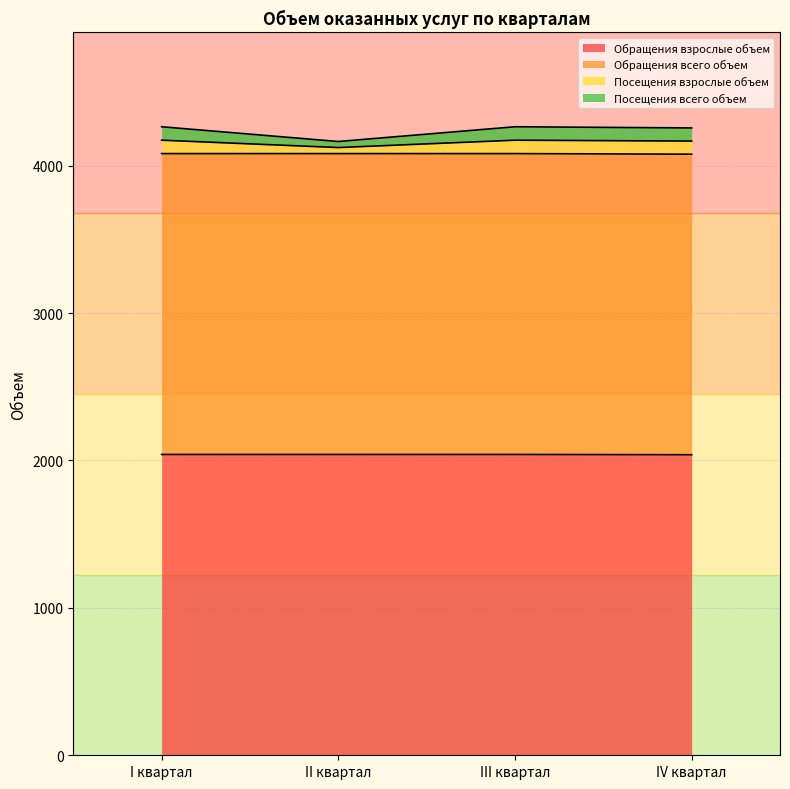

Which category has the highest value in the Посещения всего объем series?

I квартал